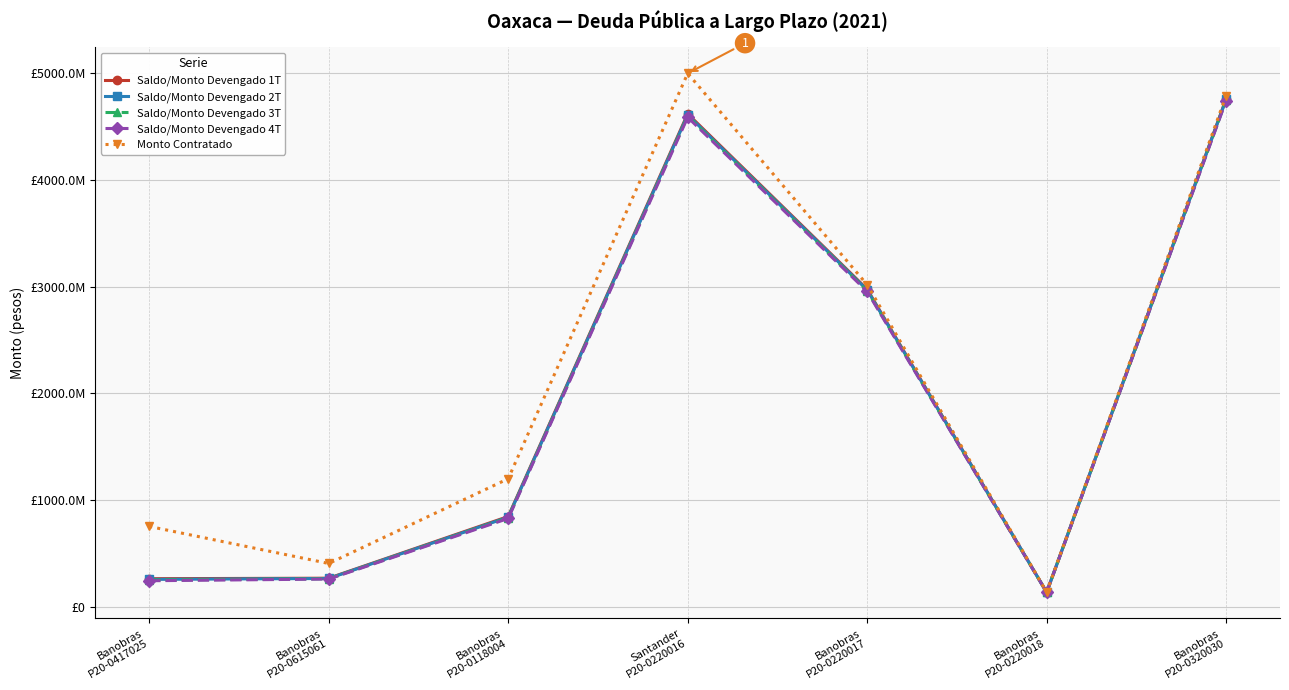

What is the average value of the Saldo/Monto Devengado 3T series?

1970562923.8